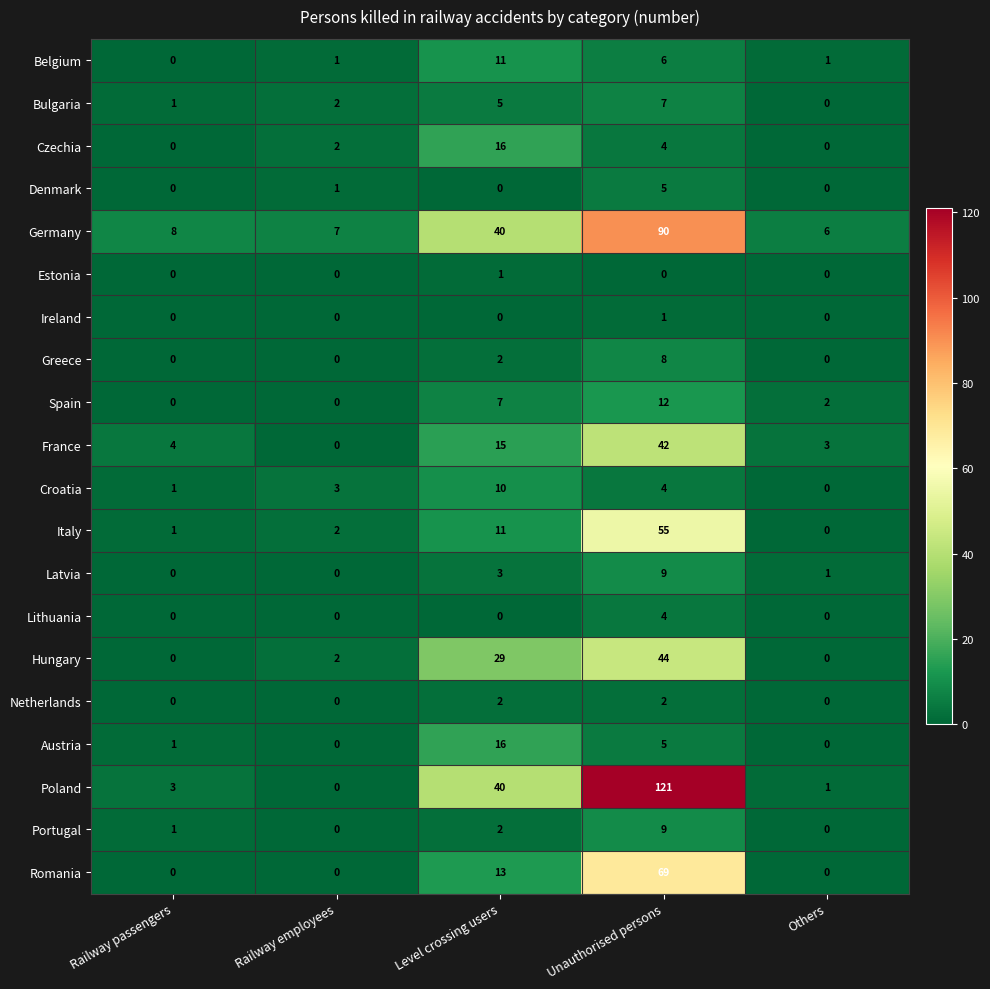

How many data points does each series have?

5